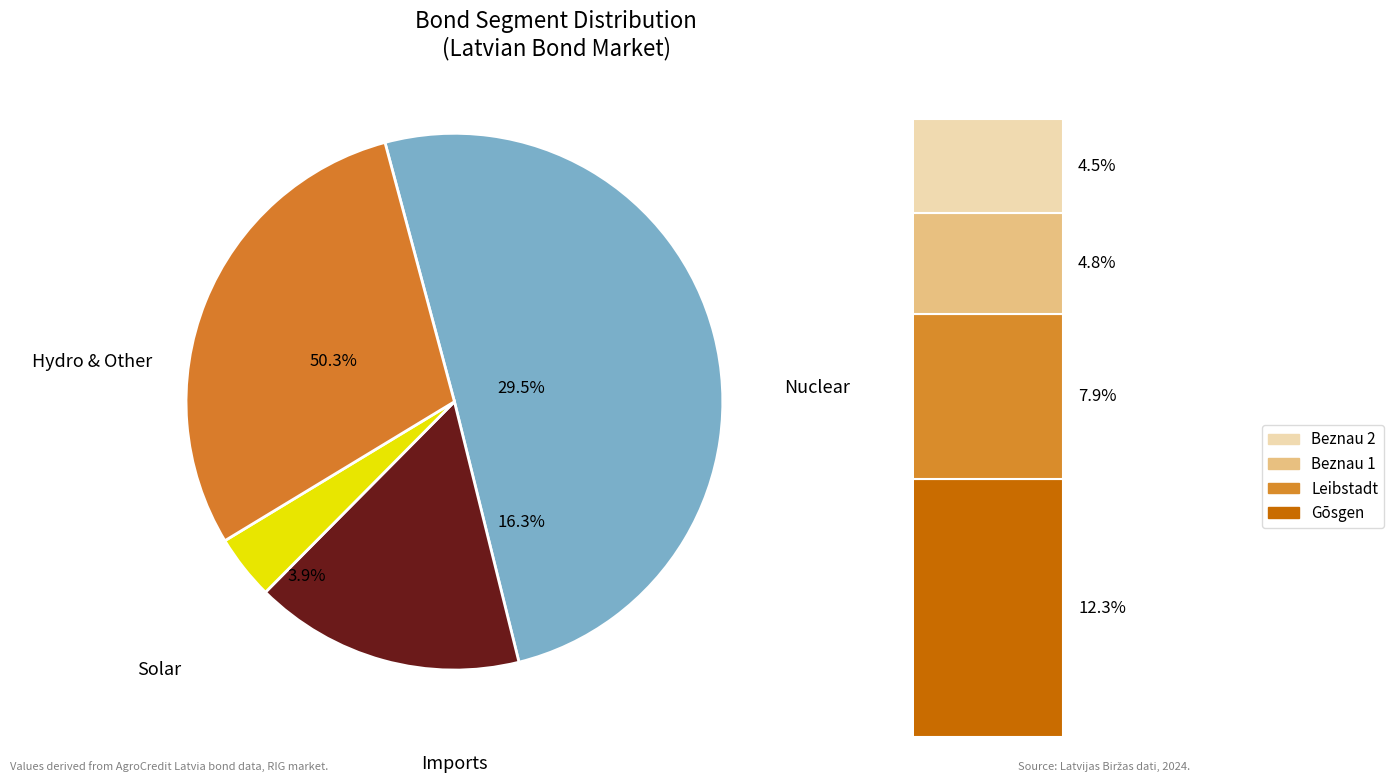

How many segments does this pie chart have?

4